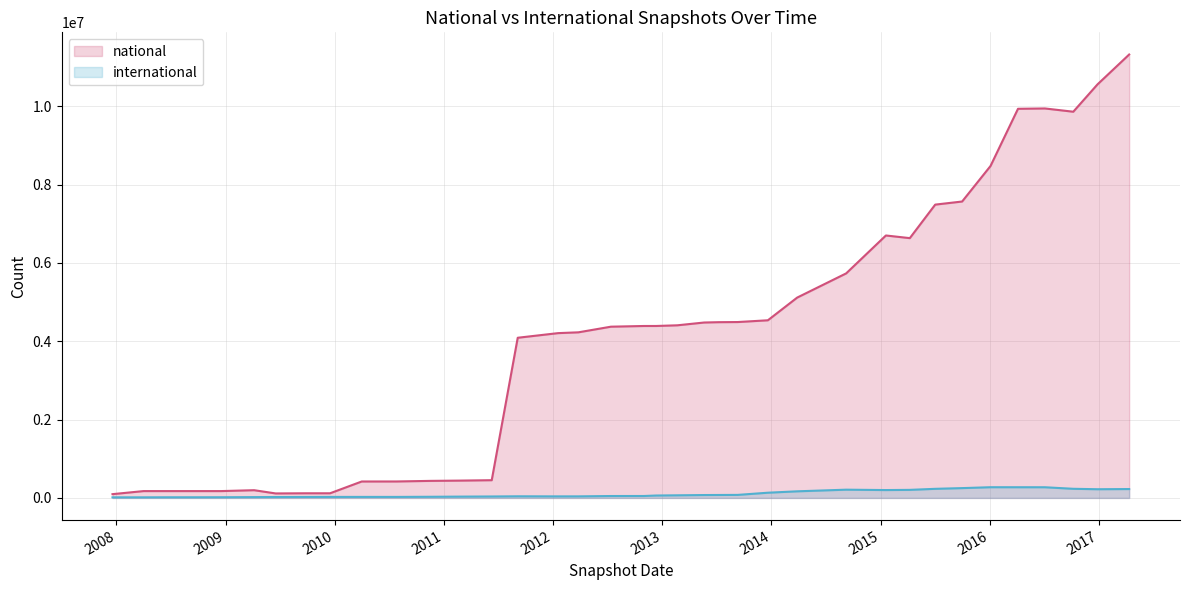

True or false: national and international cross at least once.

False